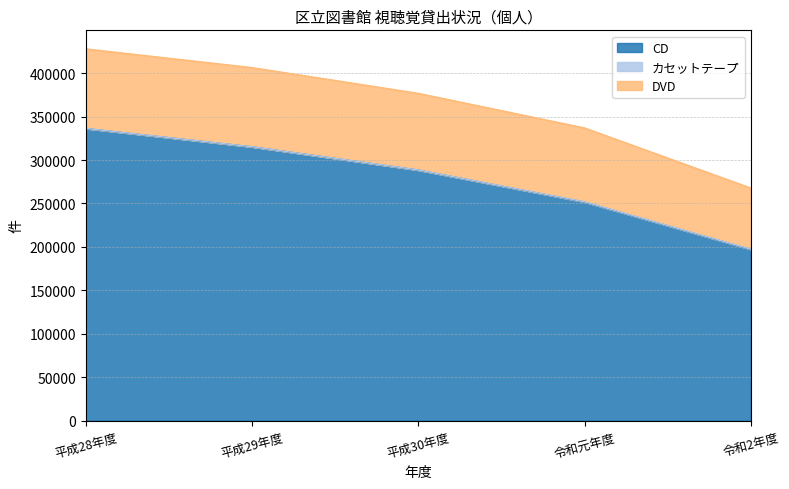

Reading left to right, transcribe all the data shown in this chart.

CD: 平成28年度=336194	平成29年度=315139	平成30年度=288415	令和元年度=251564	令和2年度=197005
カセットテープ: 平成28年度=214	平成29年度=137	平成30年度=138	令和元年度=328	令和2年度=319
DVD: 平成28年度=91503	平成29年度=91116	平成30年度=88203	令和元年度=85024	令和2年度=70412